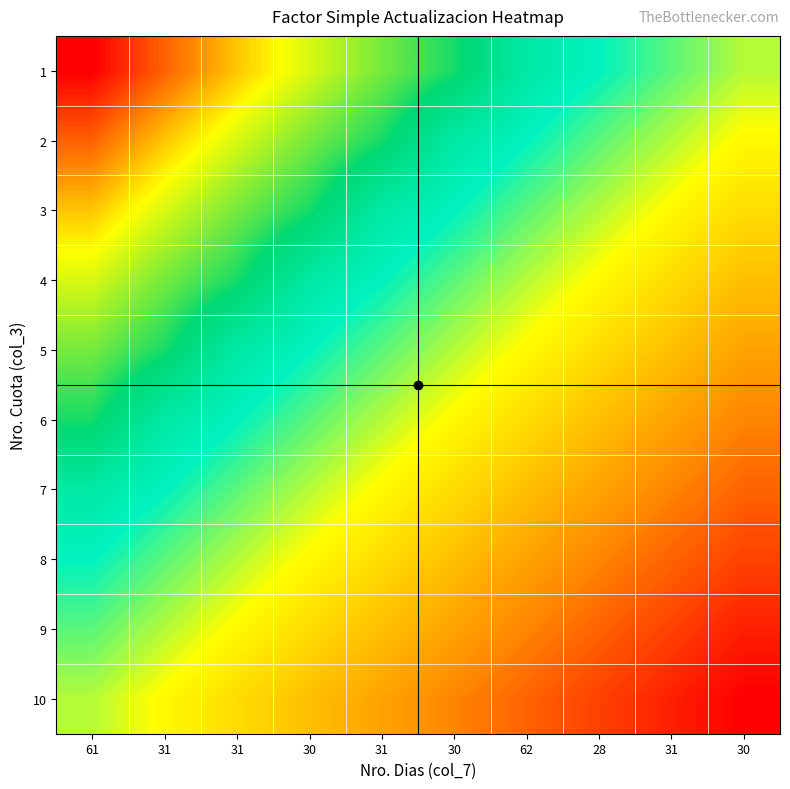

At which category is the sum across all series the highest?

61